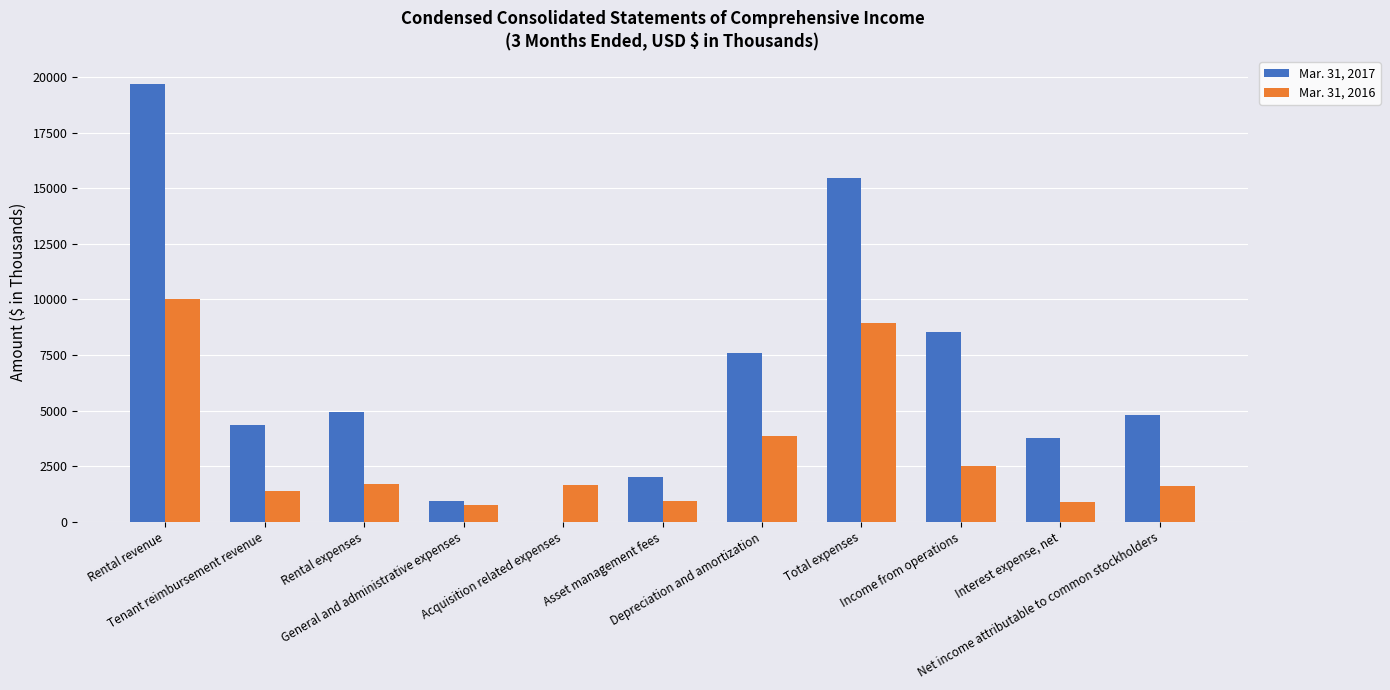

Which series has the largest total across all categories?

Mar. 31, 2017